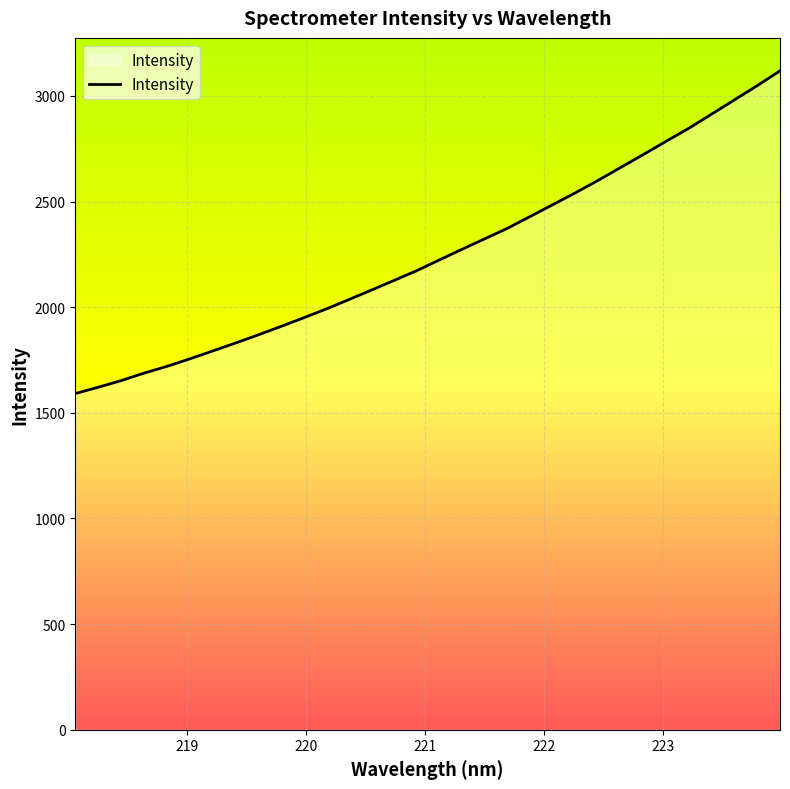

What is the maximum value shown in the chart?

3118.9